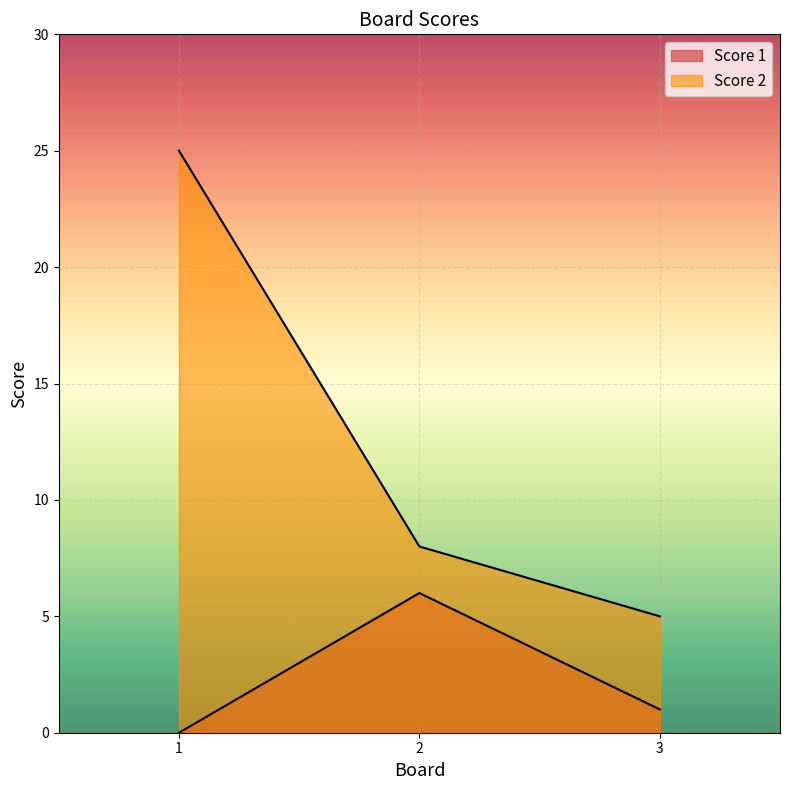

Reading right to left, extract all data points from this chart.

Score 1: 3=1	2=6	1=0
Score 2: 3=5	2=8	1=25